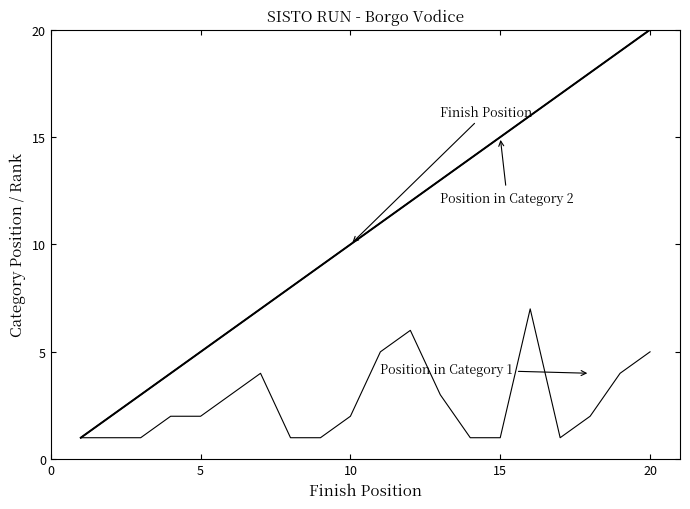

Does the chart display data point markers on the line(s)?

No